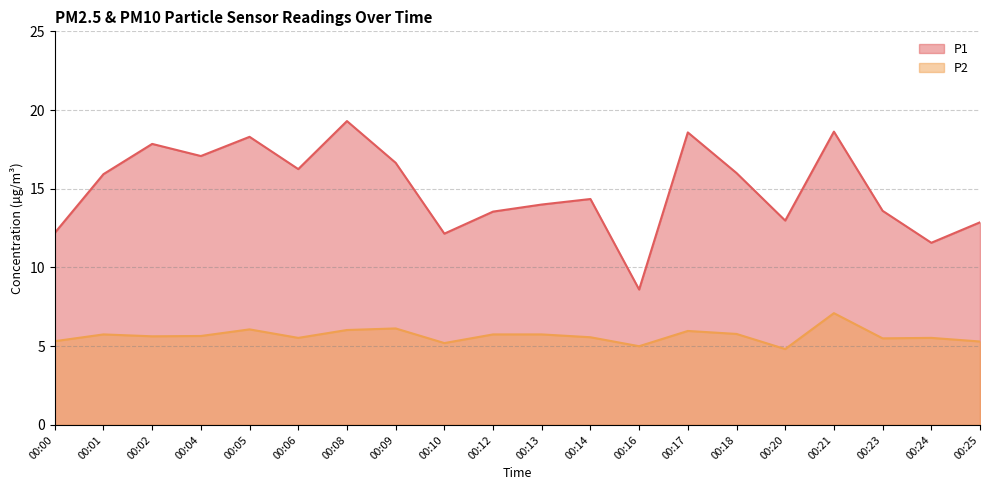

True or false: P2 and P1 cross at least once.

False